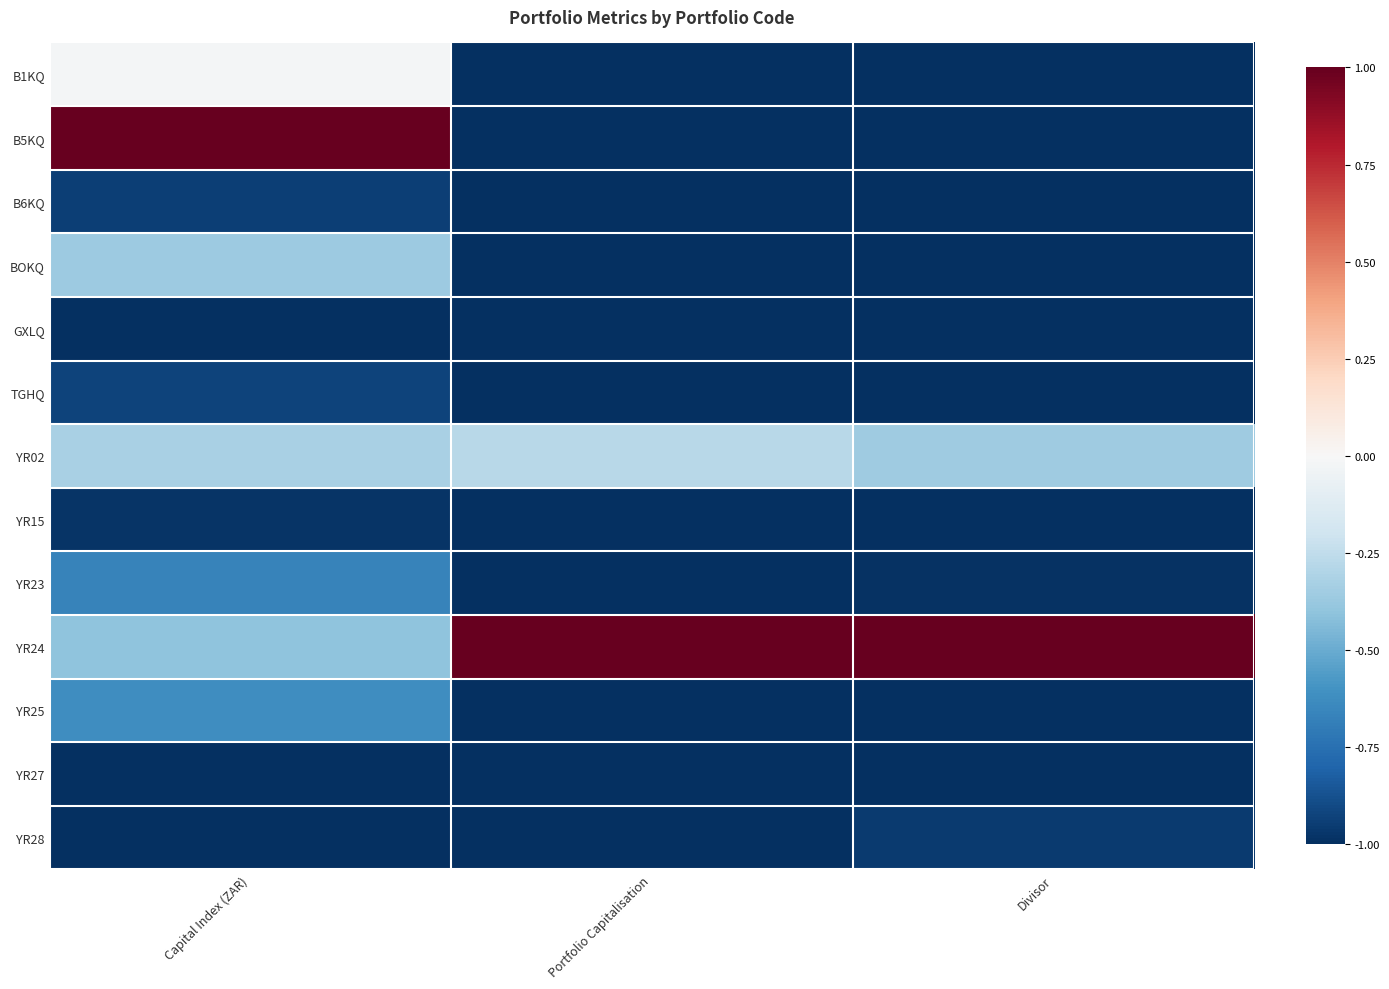

Which series changed the most between Portfolio Capitalisation and Divisor?

YR02